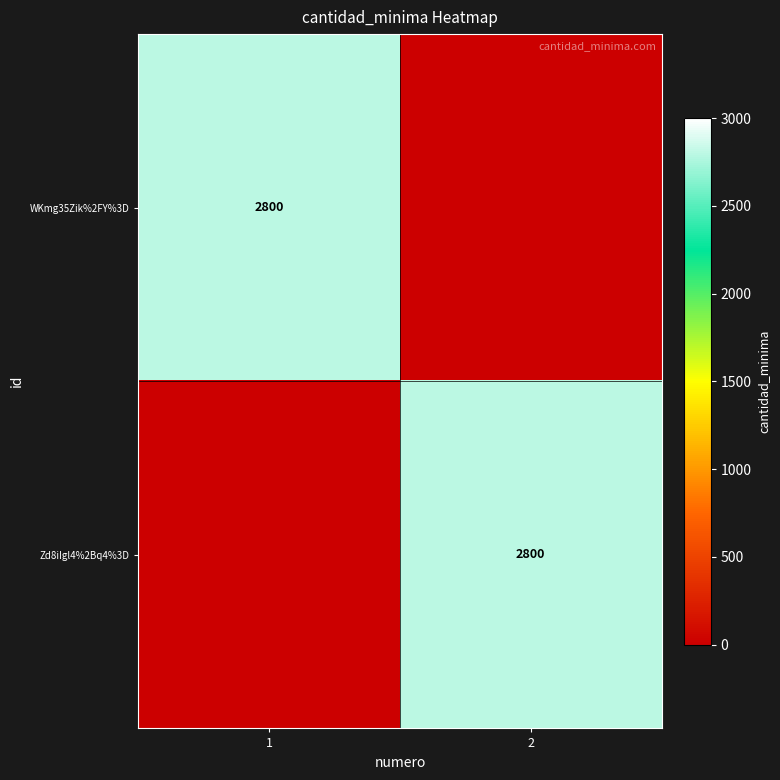

The value of WKmg35Zik%2FY%3D at 1 is 4352. True or false?

False